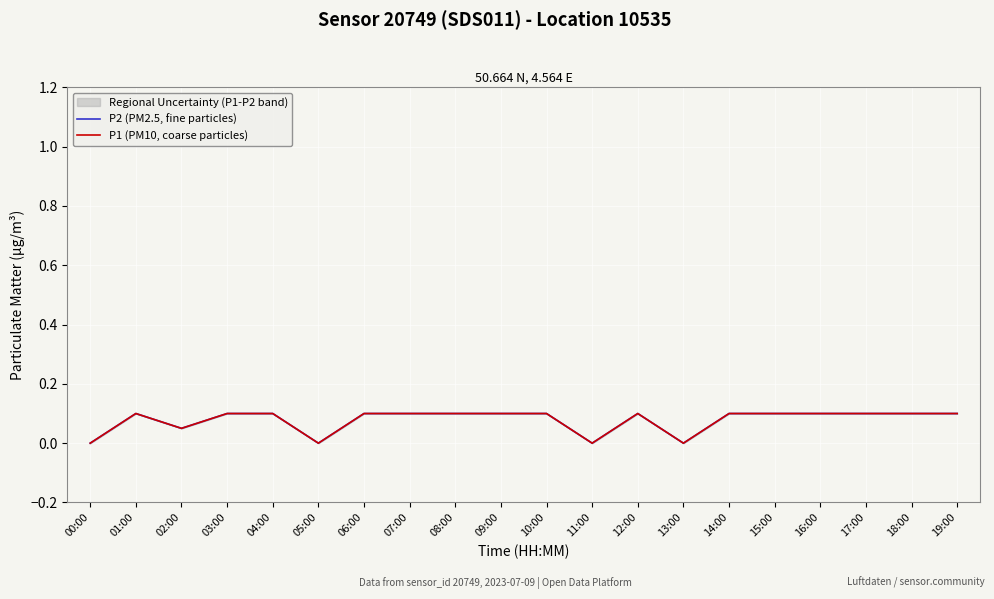

How many interior local valleys does the P2 (PM2.5, fine particles) series have?

4